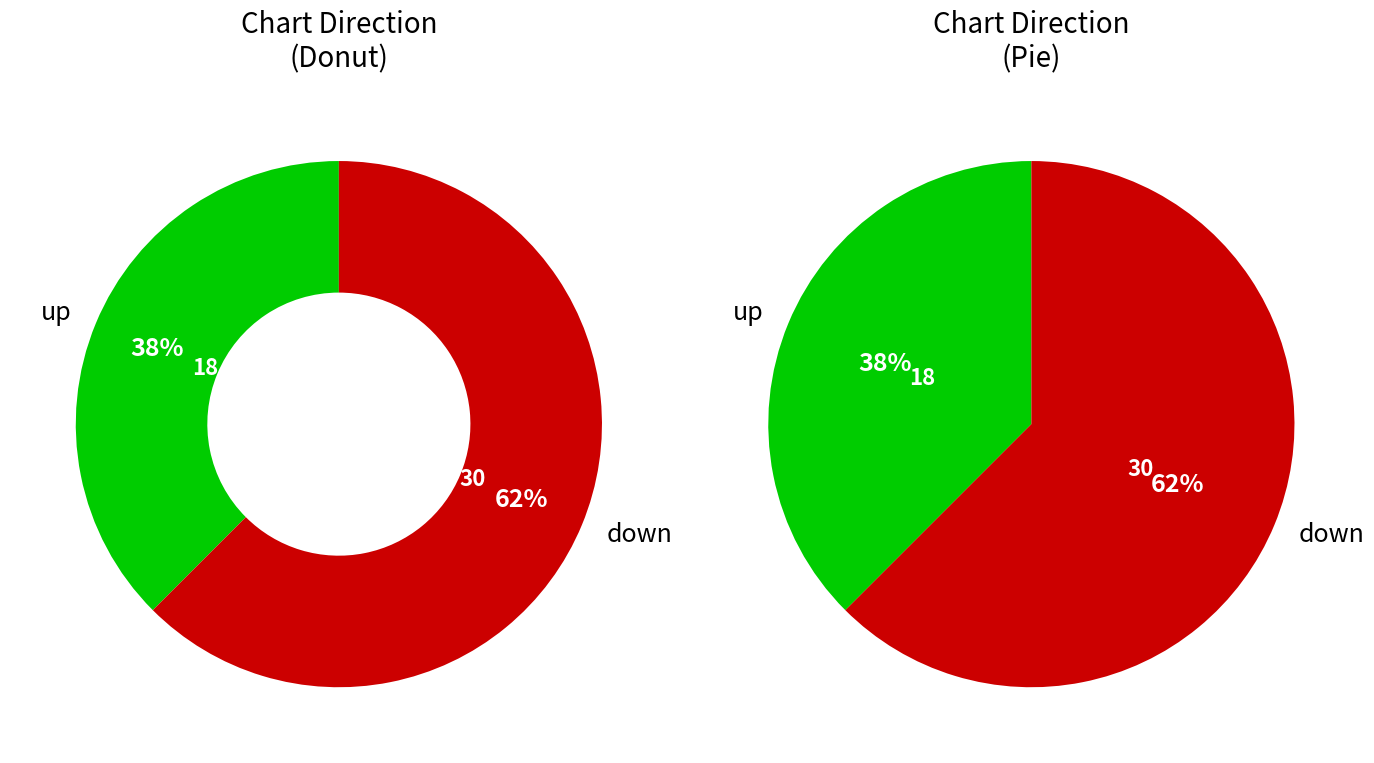

What percentage is NOT represented by up?

62.5%